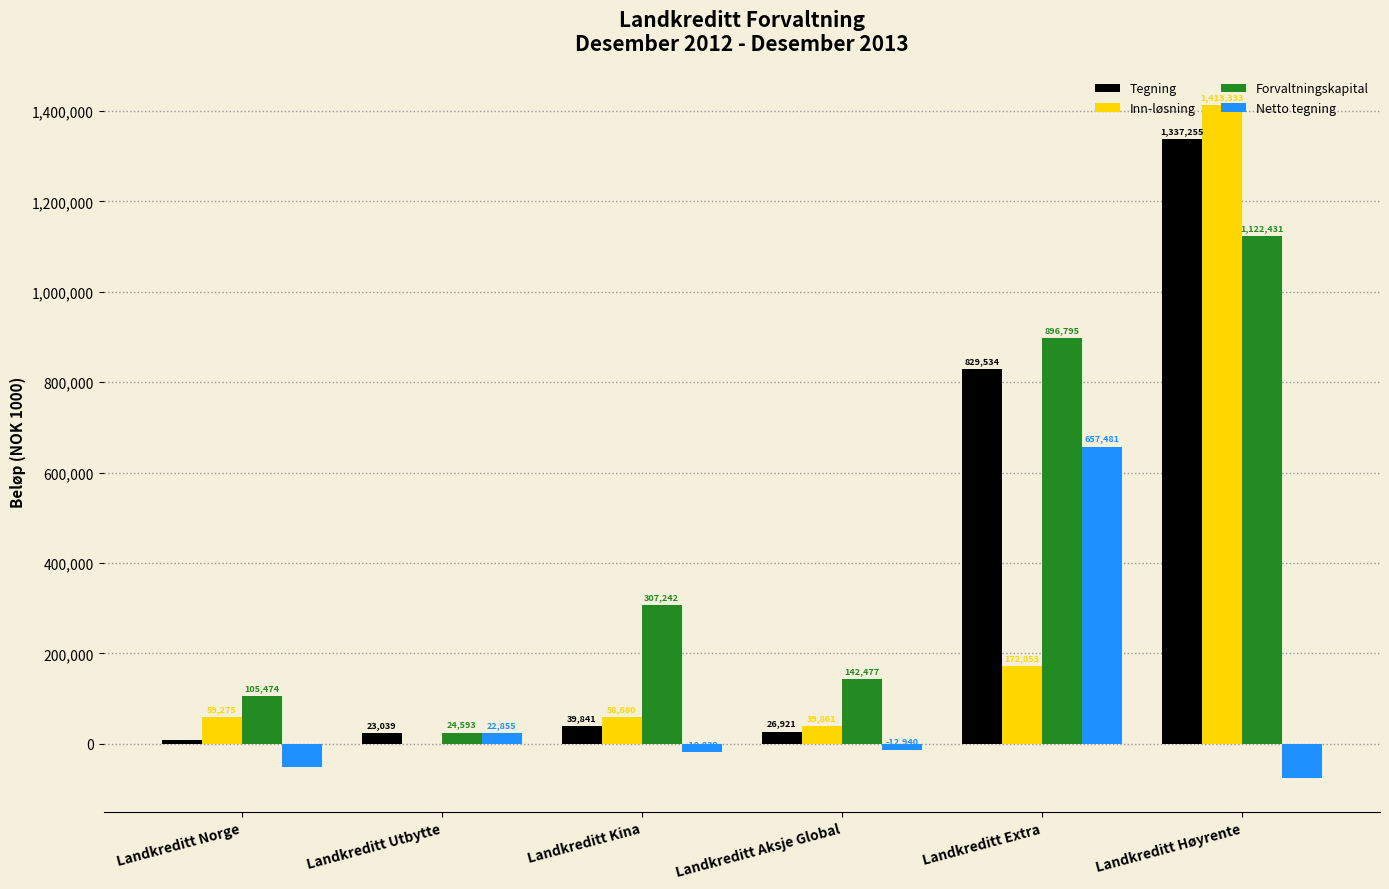

How many categories are shown in the chart?

6